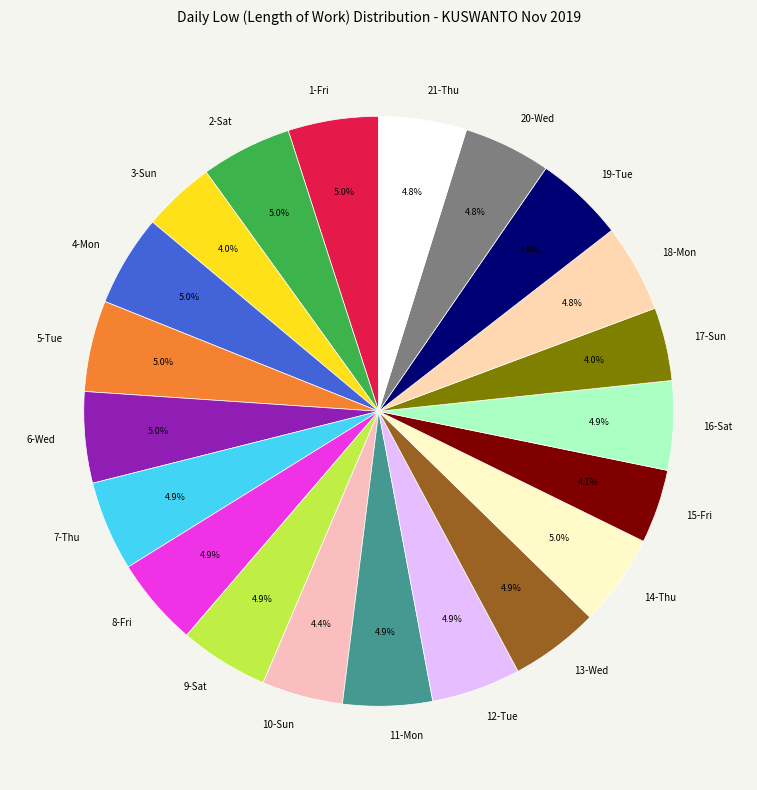

What portion of the pie excludes 14-Thu?

95.0%